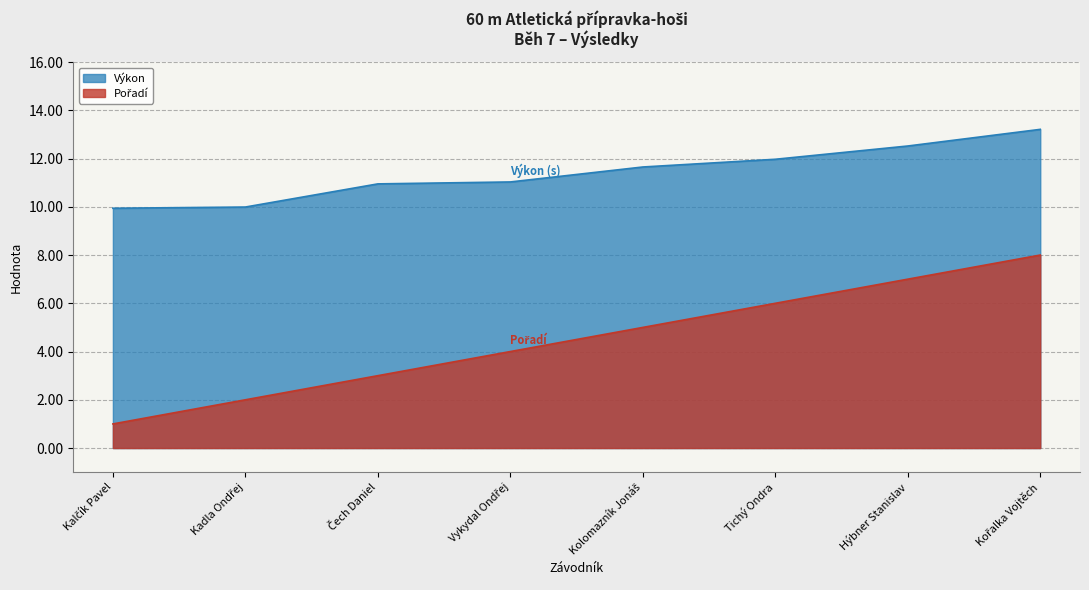

Which series has the largest total across all categories?

Výkon